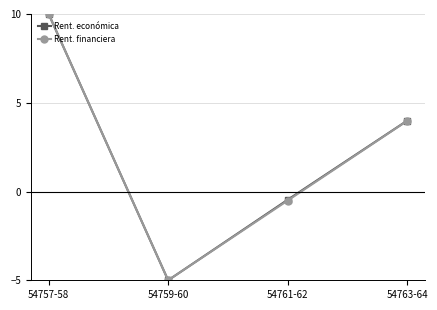

At which label does Rent. financiera first exceed 3?

54757-58